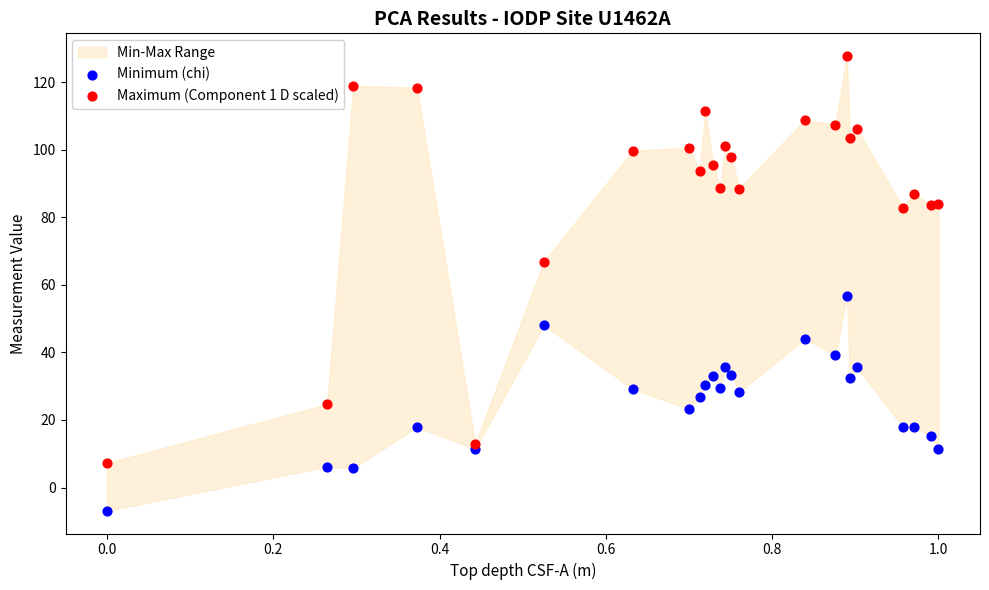

Across all series, what Y value is closest to 60?

56.6